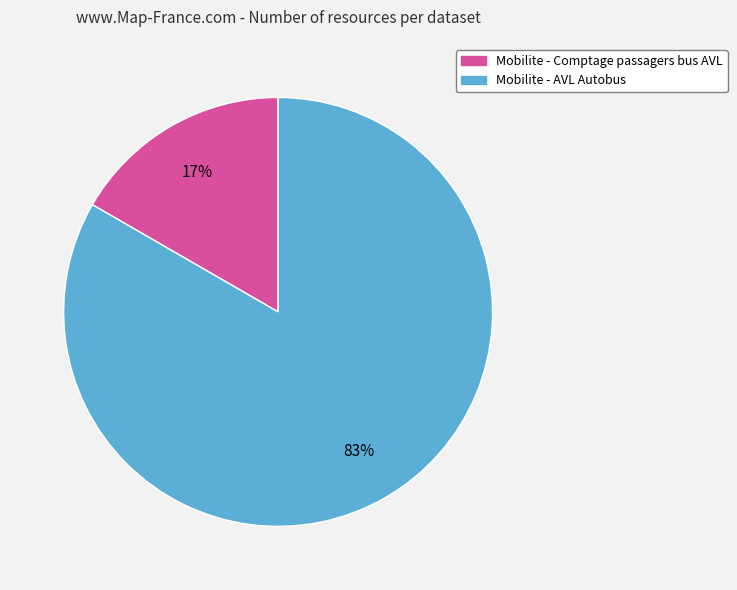

Which has a higher value, Mobilite - AVL Autobus or Mobilite - Comptage passagers bus AVL?

Mobilite - AVL Autobus